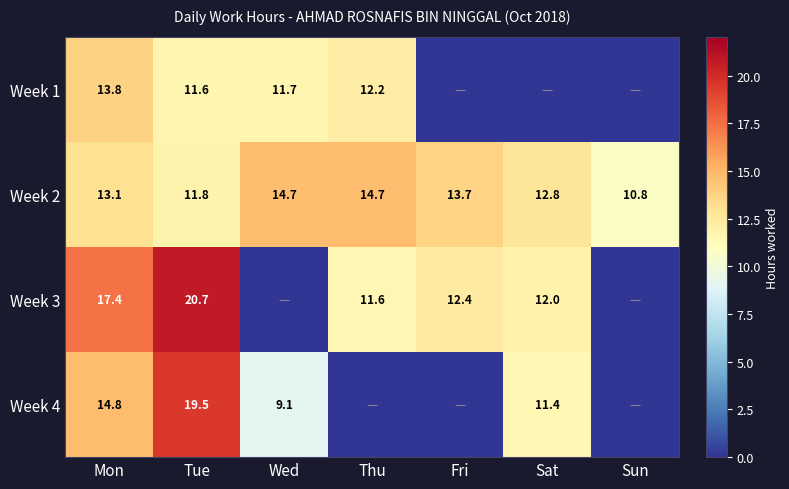

Which has a higher value, Mon or Tue?

Mon